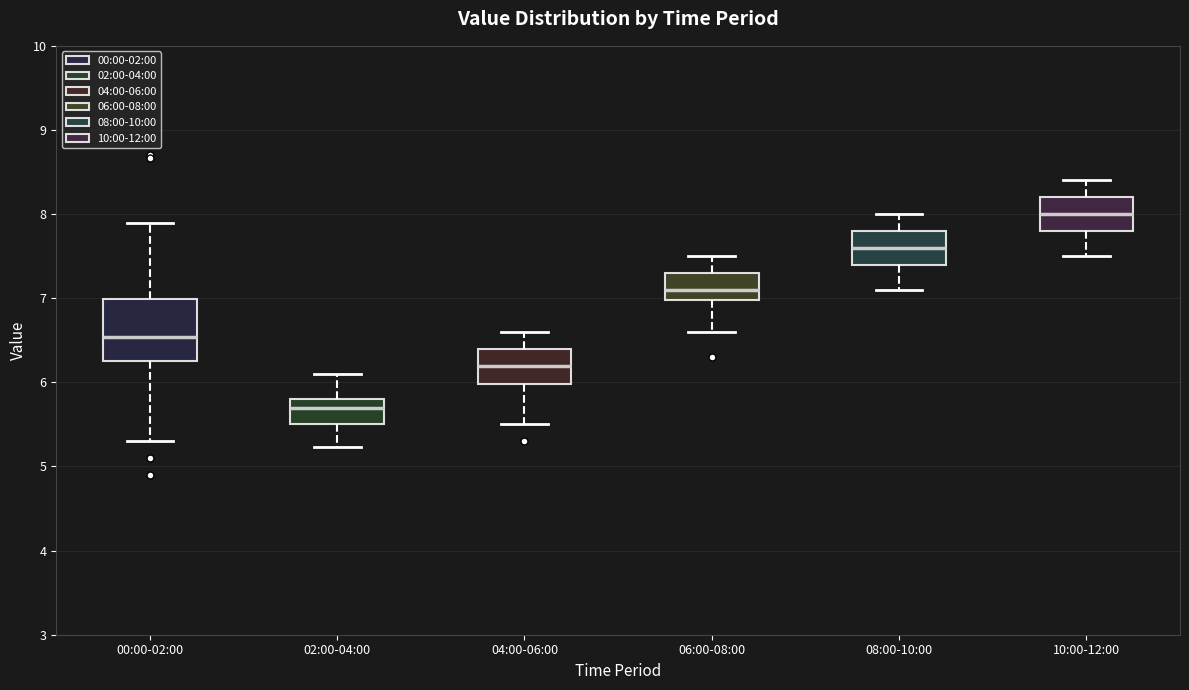

Which box is the tallest, from its lower edge to its upper edge?

00:00-02:00